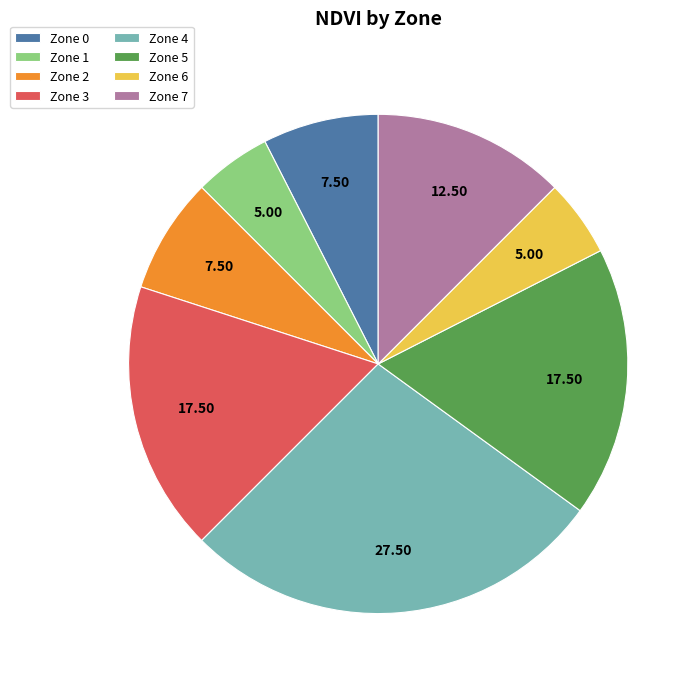

Is the sum of Zone 1 and Zone 7 greater than half?

No